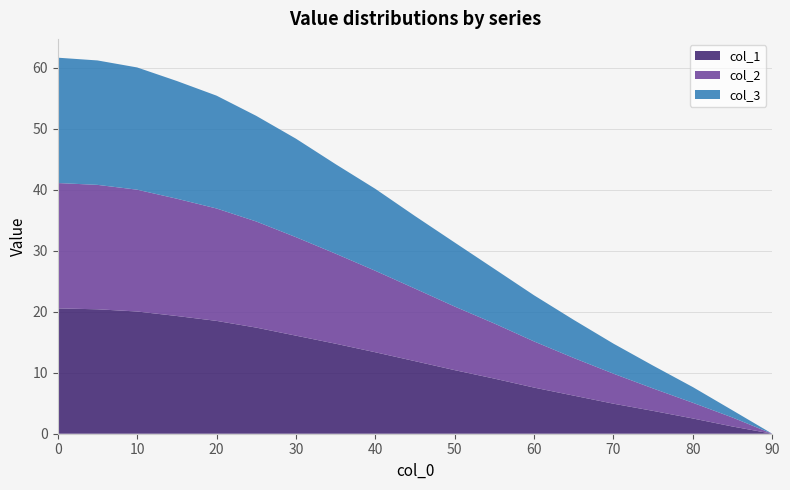

Reading right to left, transcribe all the data shown in this chart.

col_1: 0.0	1.2	2.5	3.7	4.9	6.2	7.6	9.0	10.4	11.9	13.3	14.8	16.1	17.4	18.5	19.3	20.0	20.4	20.5
col_2: 0.0	1.5	2.6	3.7	4.9	6.2	7.6	9.0	10.4	11.9	13.3	14.8	16.1	17.4	18.4	19.2	20.0	20.4	20.5
col_3: 0.0	1.2	2.6	3.7	4.9	6.2	7.6	8.9	10.5	11.9	13.4	14.7	16.1	17.3	18.5	19.3	20.0	20.4	20.5